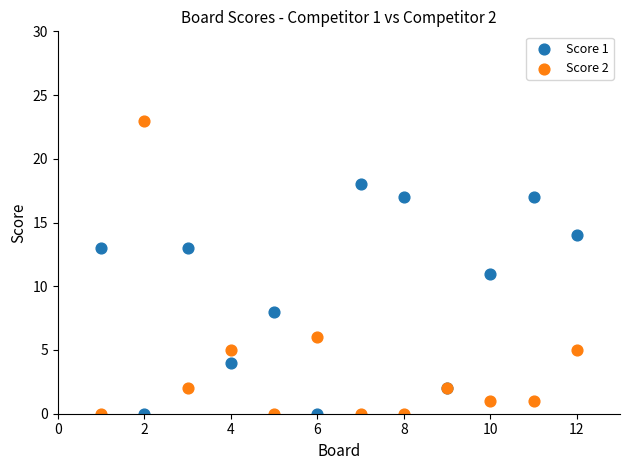

Which series reaches the maximum Y coordinate?

Score 2